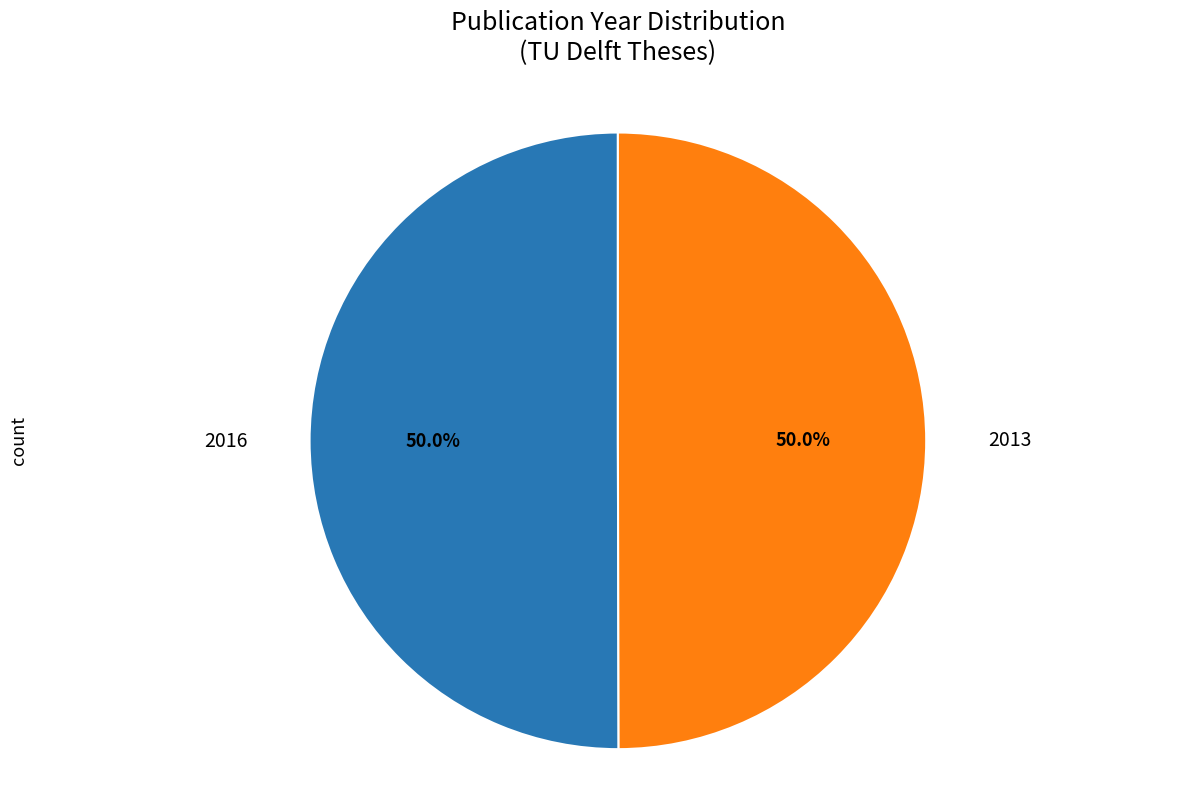

Count the number of slices in the pie.

2